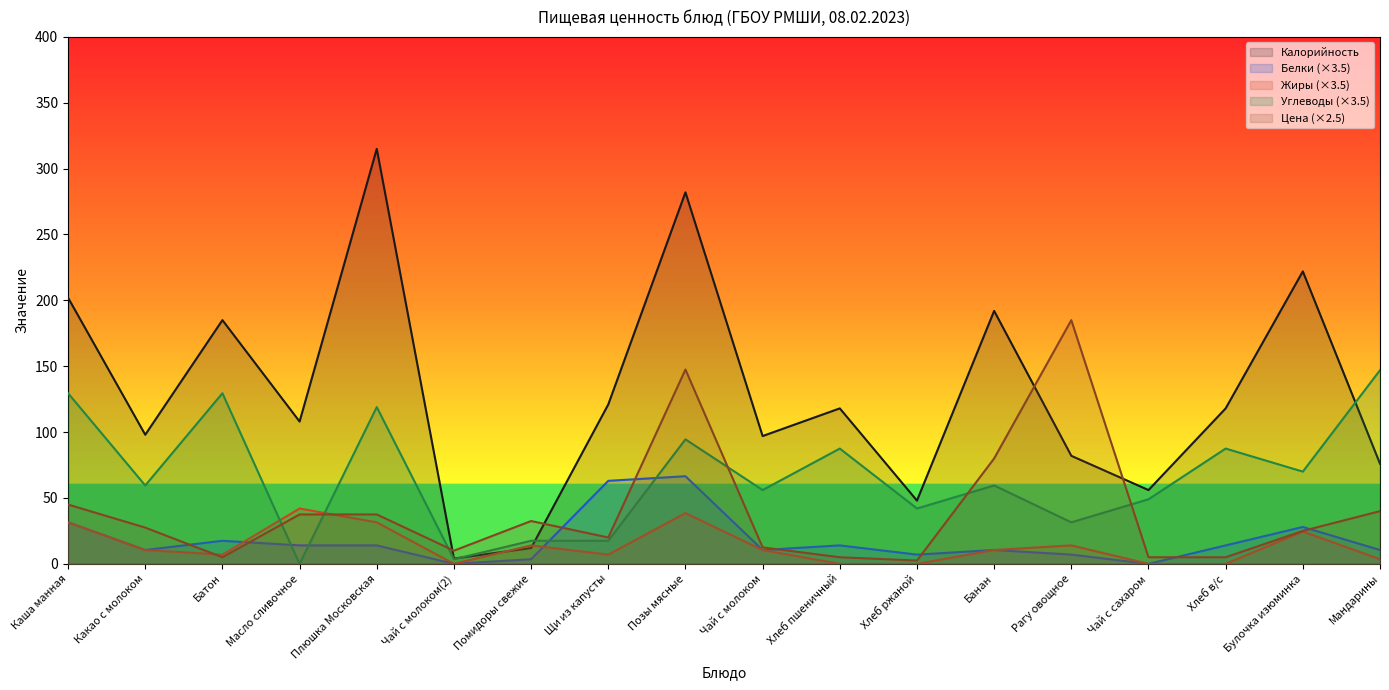

How many lines are shown in the chart?

5